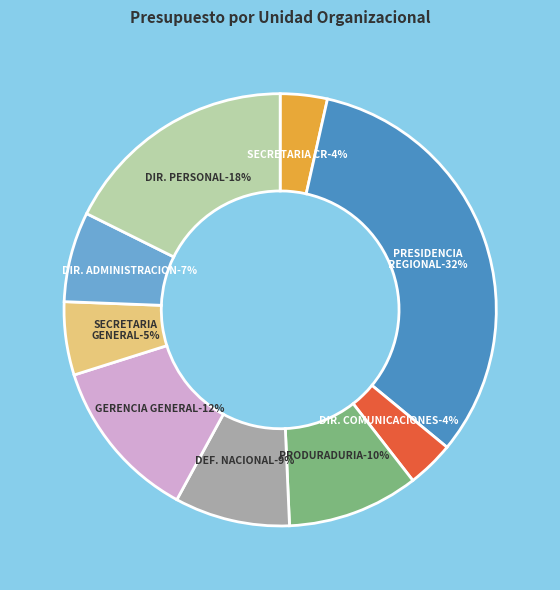

To the nearest percent, what percentage of the pie is SECRETARIA CONSEJO REGIONAL?

4%